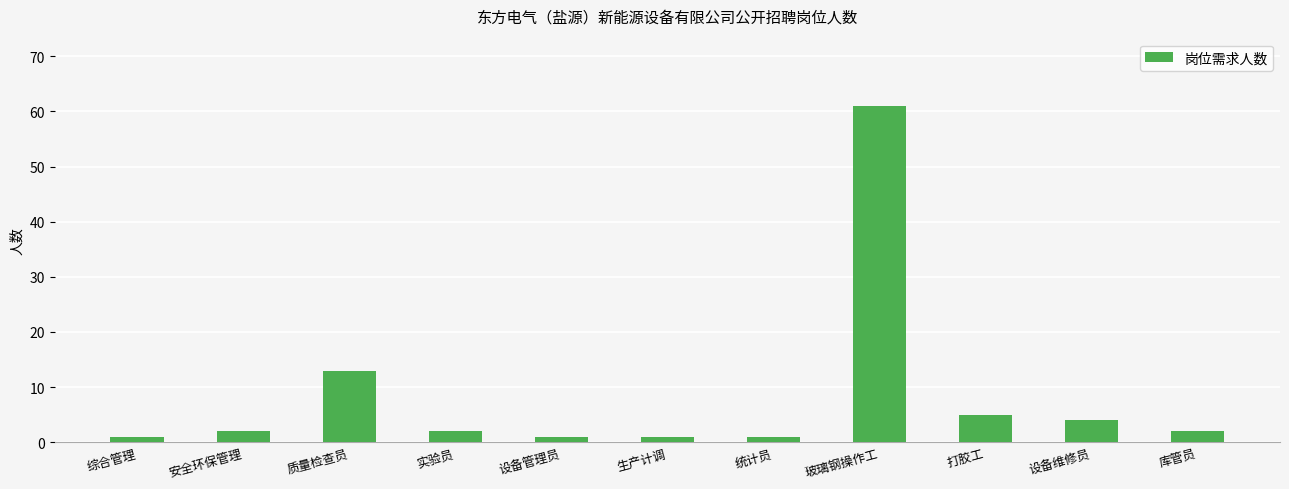

Count the number of categories in the chart.

11